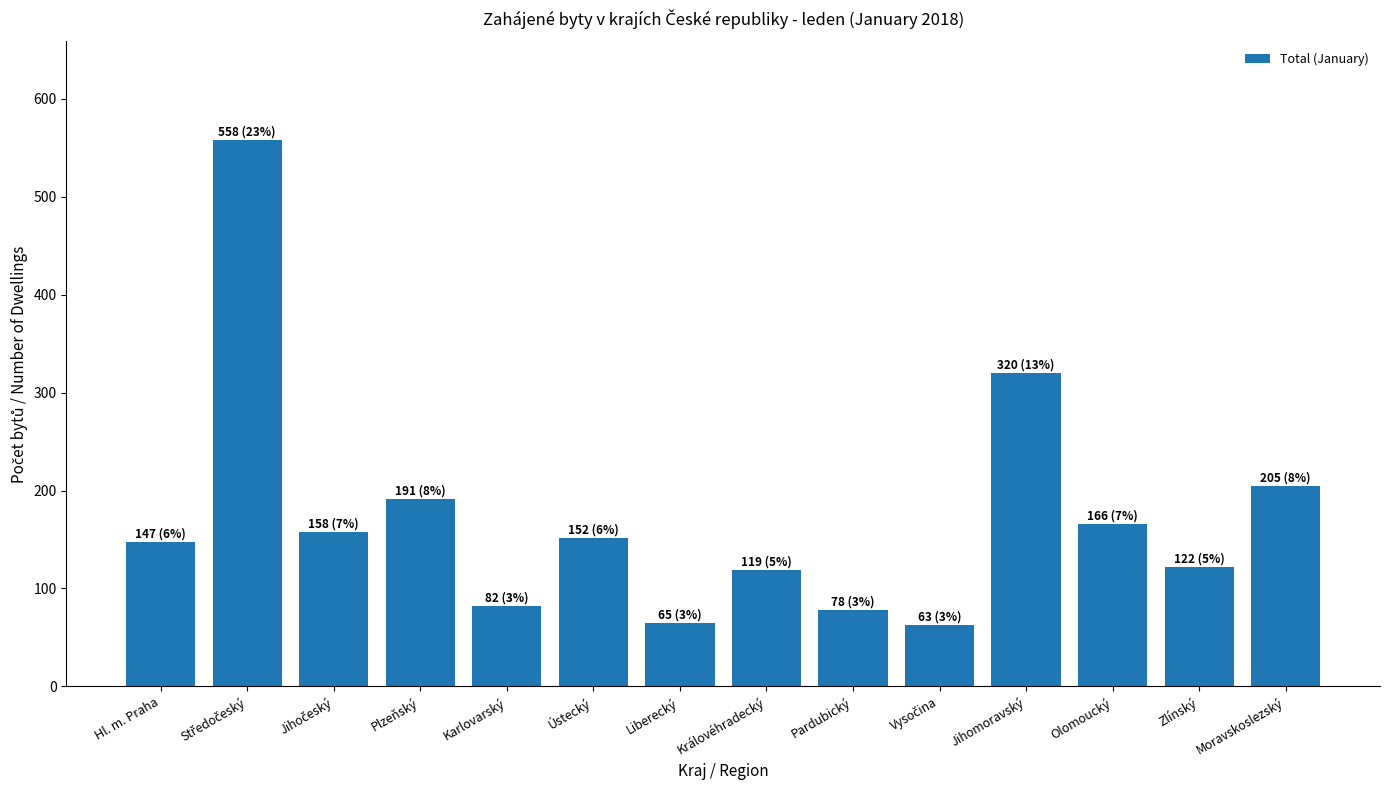

Between Karlovarský and Ústecký, which is larger?

Ústecký